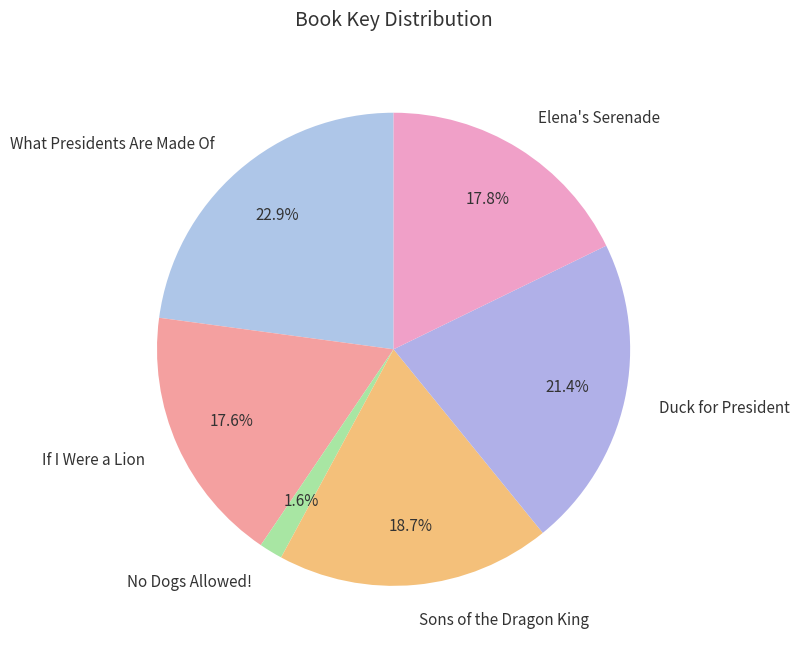

Which category has the smallest portion of the pie?

No Dogs Allowed!